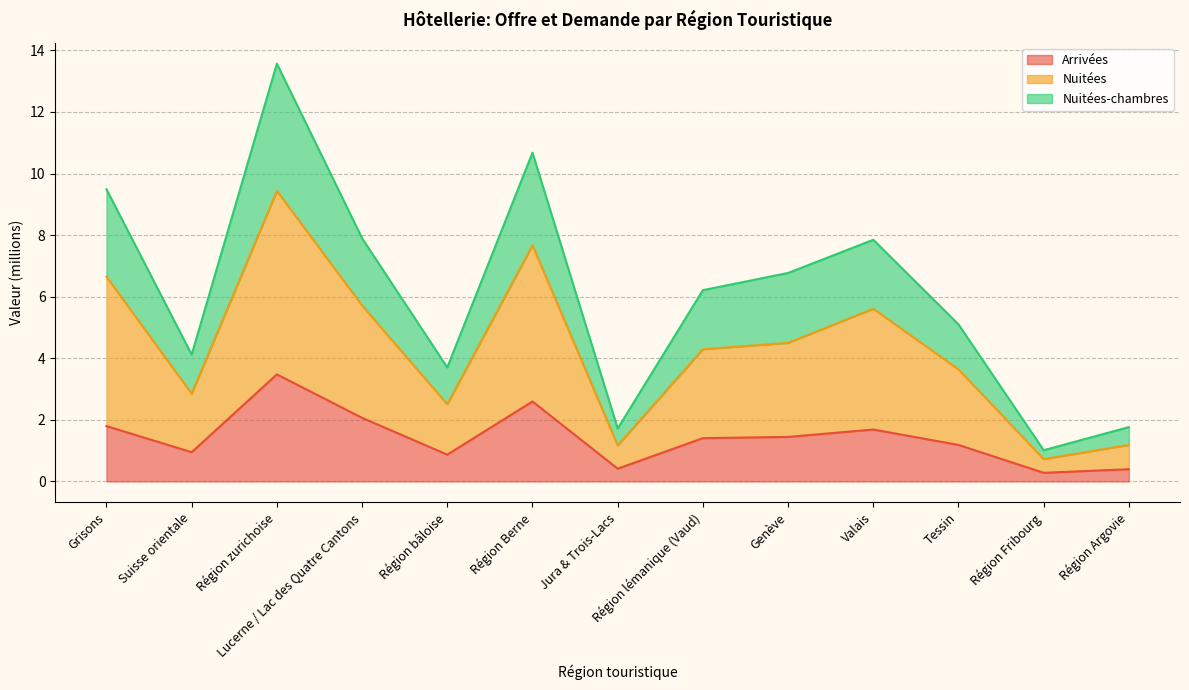

At how many categories does at least one series exceed 11?

1